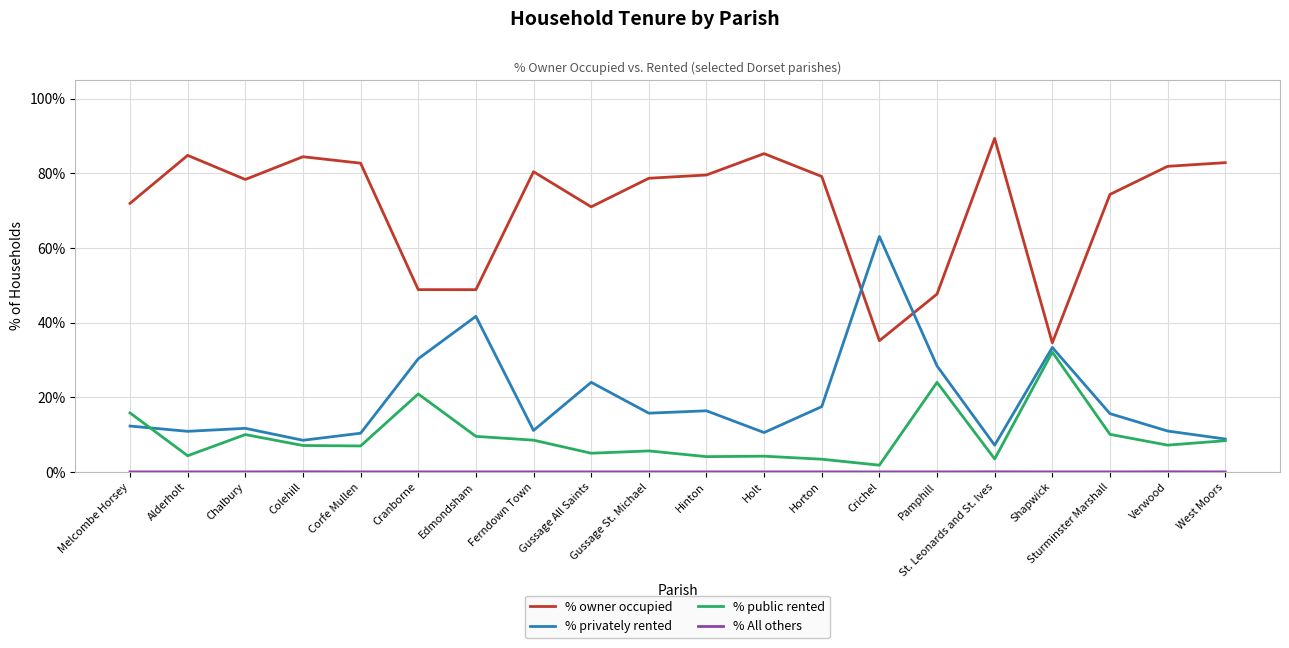

What is the lowest value of the % owner occupied series?

34.6